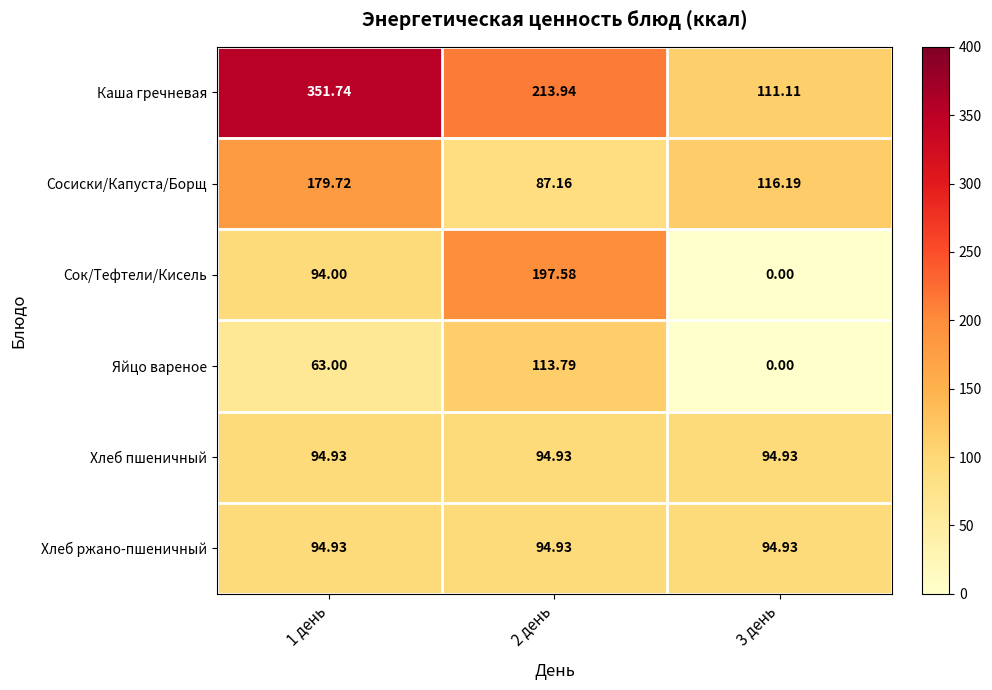

Is the value of Хлеб пшеничный at 1 день greater than the value of Сок/Тефтели/Кисель at 2 день?

No